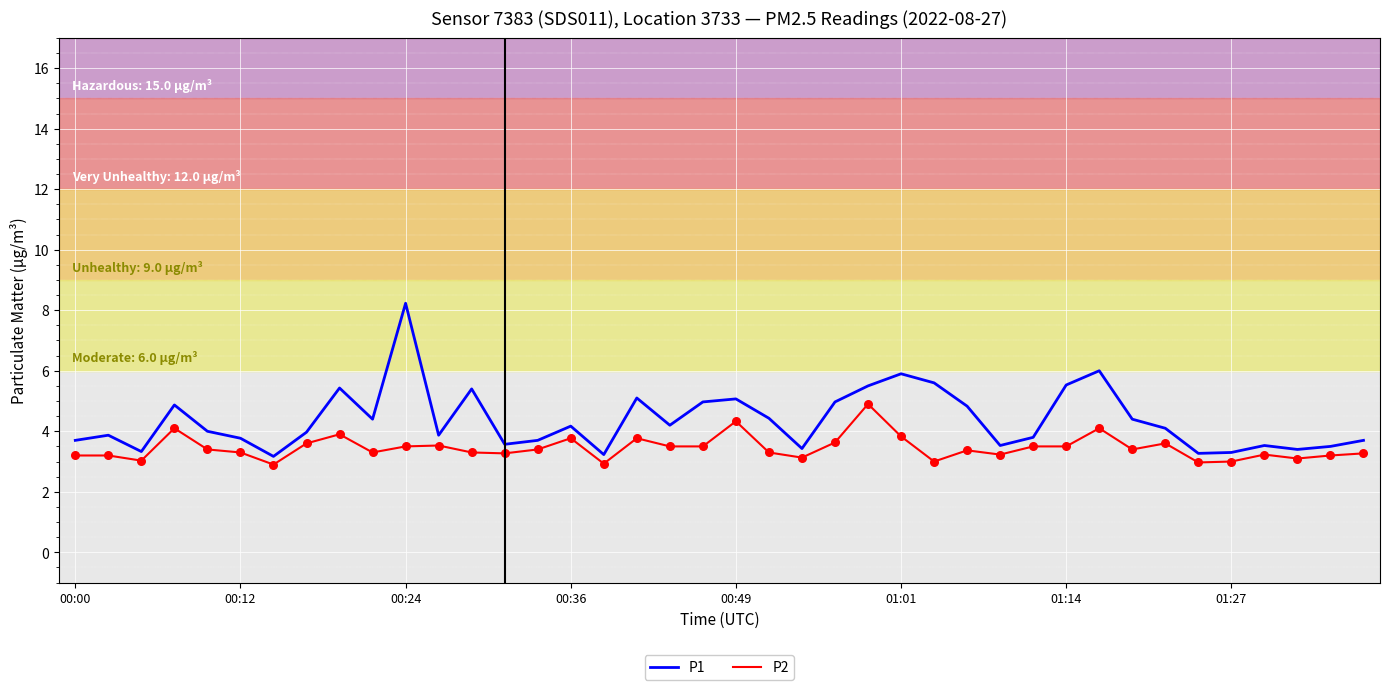

Which series has the largest range (max minus min)?

P1